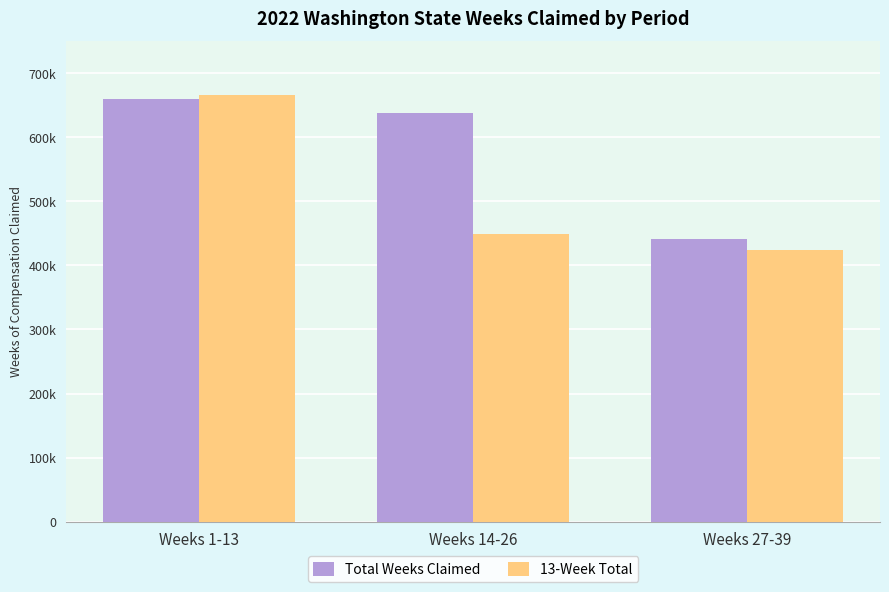

What are all the series names shown in the legend?

Total Weeks Claimed, 13-Week Total